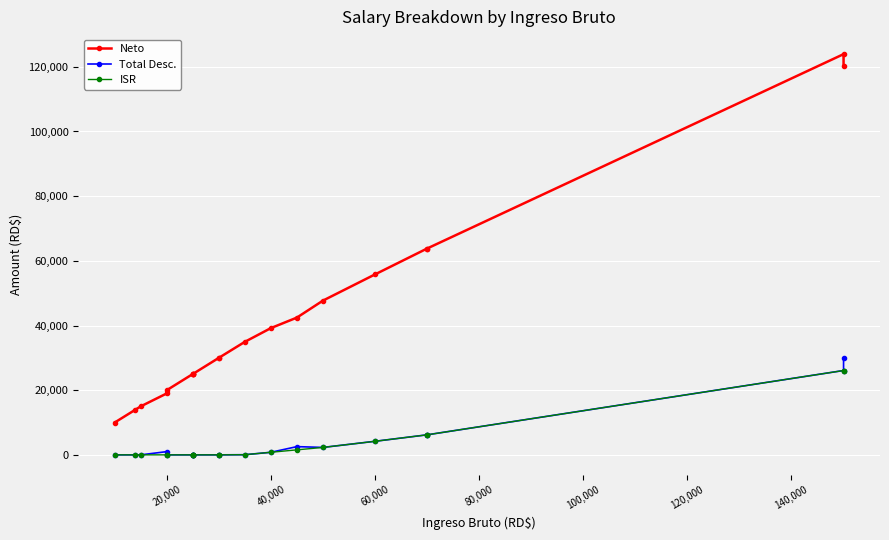

True or false: Neto and Total Desc. intersect in this chart.

False